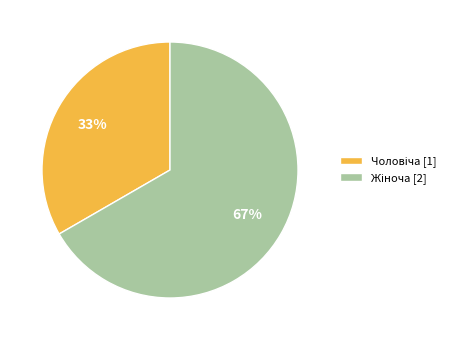

Is there a majority slice in this chart?

Yes